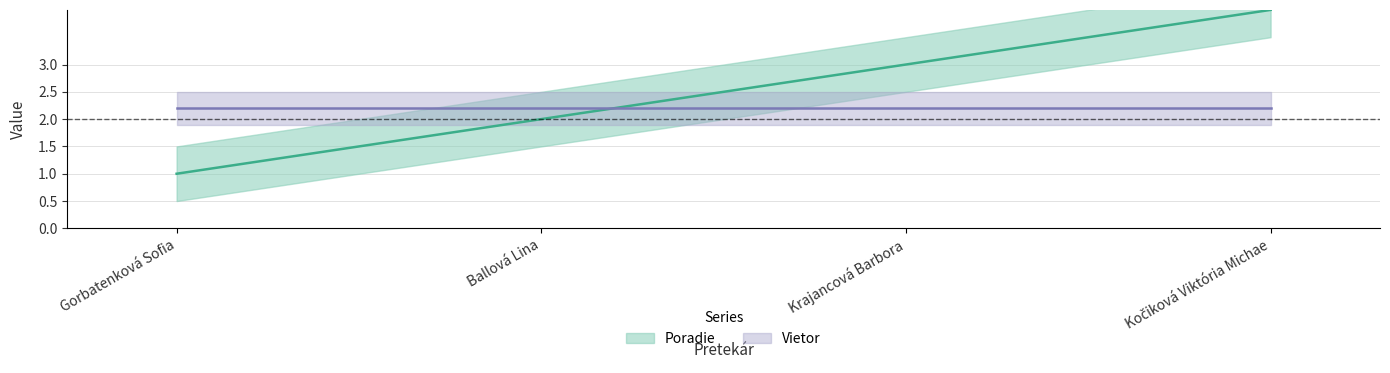

What is the ratio of the value at Krajancová Barbora to the value at Kočiková Viktória Michae?

0.8